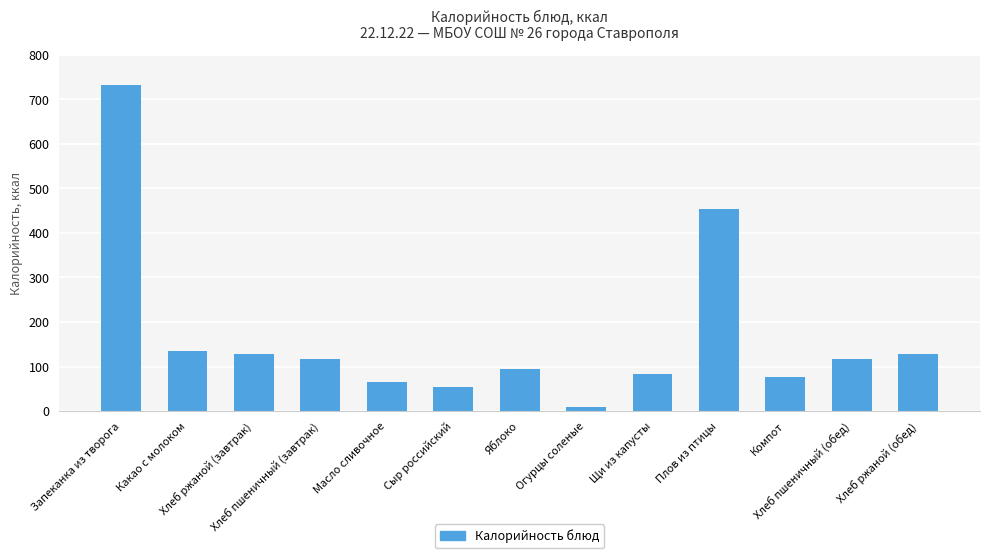

True or false: the data shows 103.1 at Масло сливочное.

False